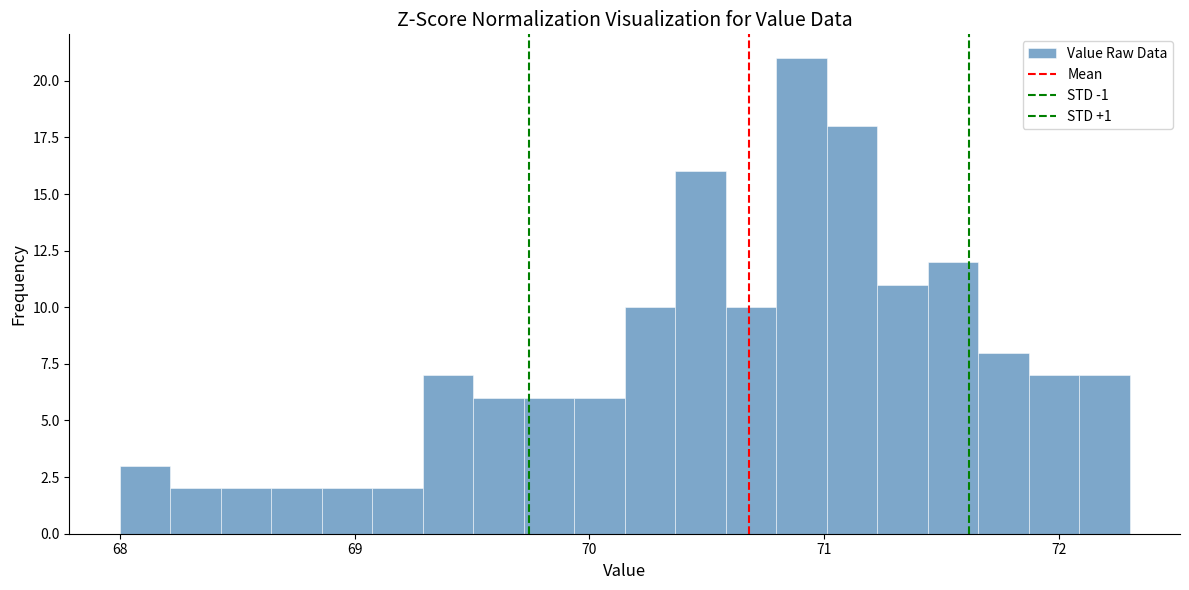

Read against the x-axis, roughly where is the centre of the tallest bar?

70.9